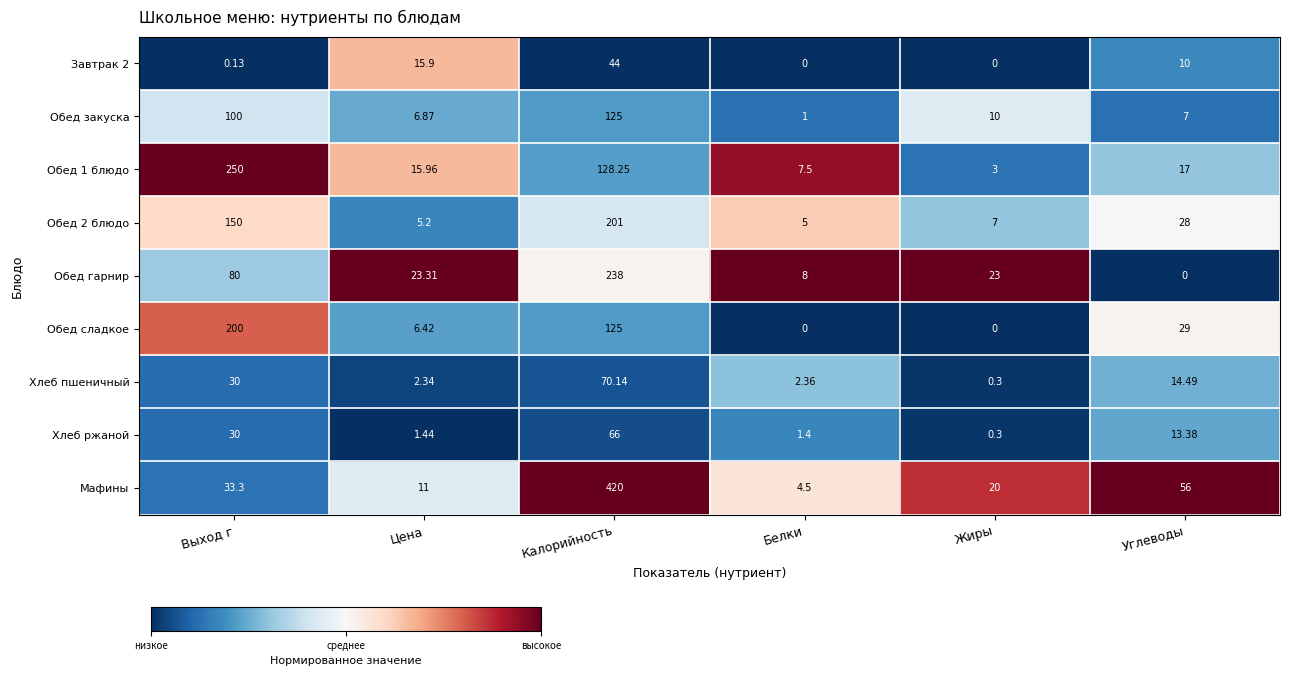

At which category is the sum across all series the highest?

Калорийность